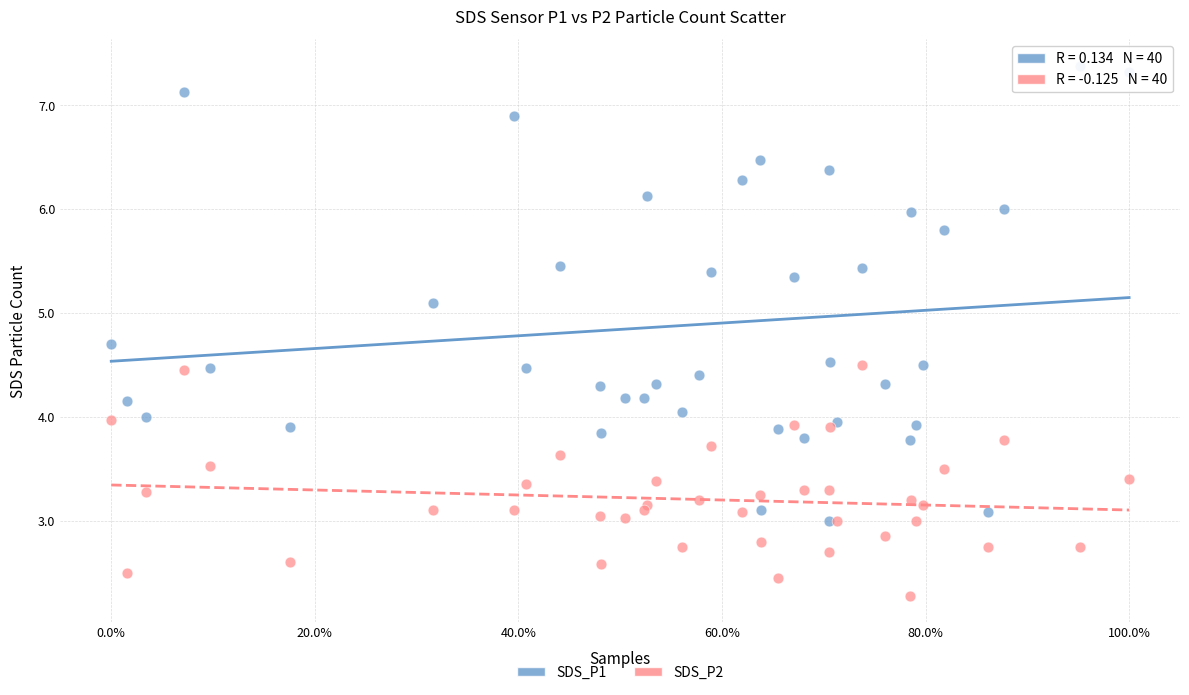

Which series reaches the maximum Y coordinate?

SDS_P1